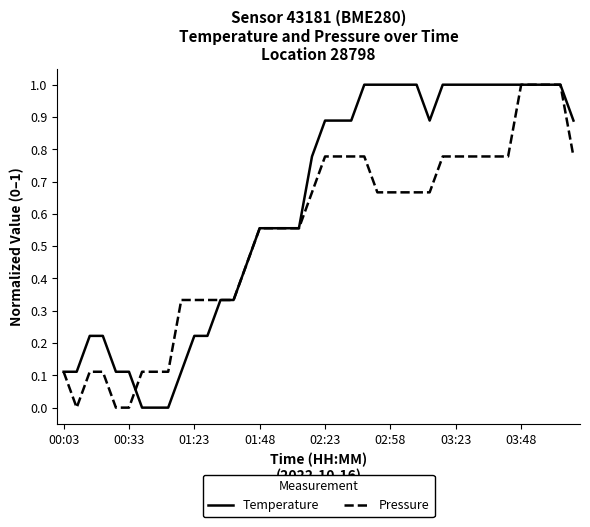

What is the maximum value for Temperature?

1.0